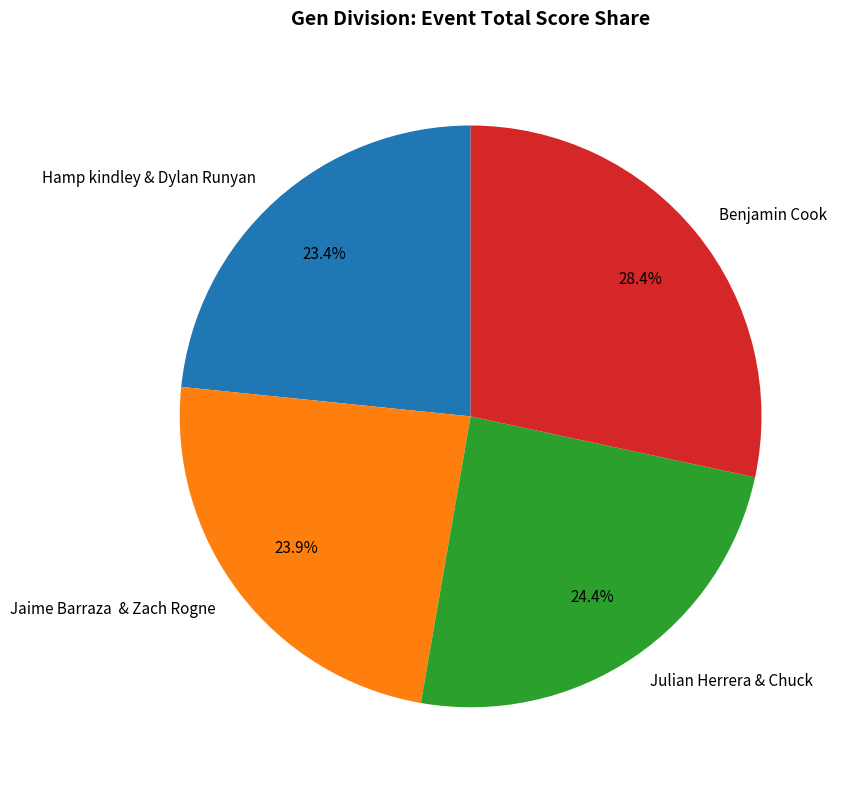

How many segments does this pie chart have?

4